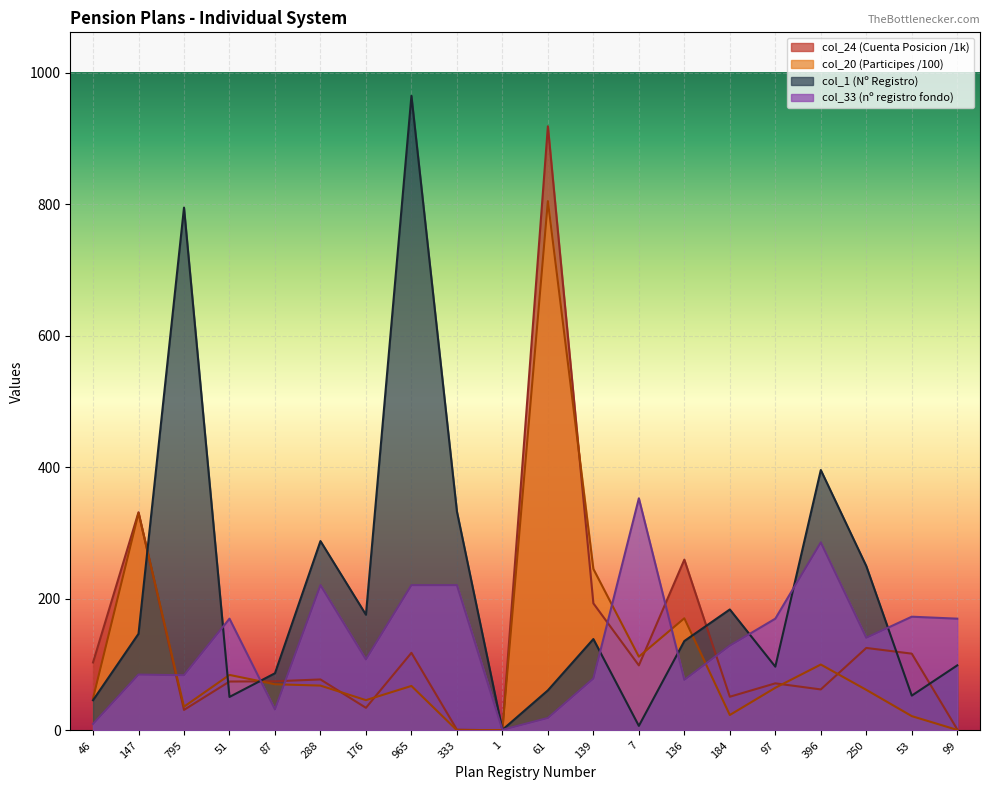

How many intersections are there between col_24 and col_20?

10